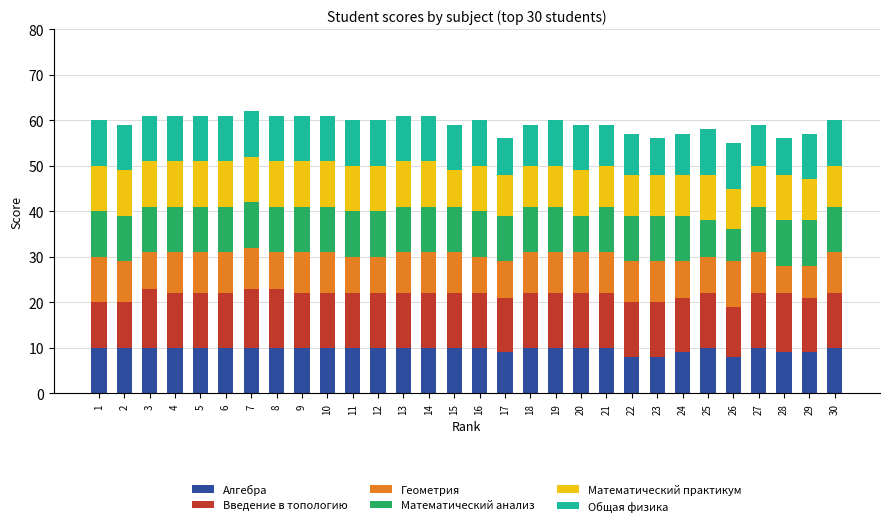

What is the total value across all series at 18?

59